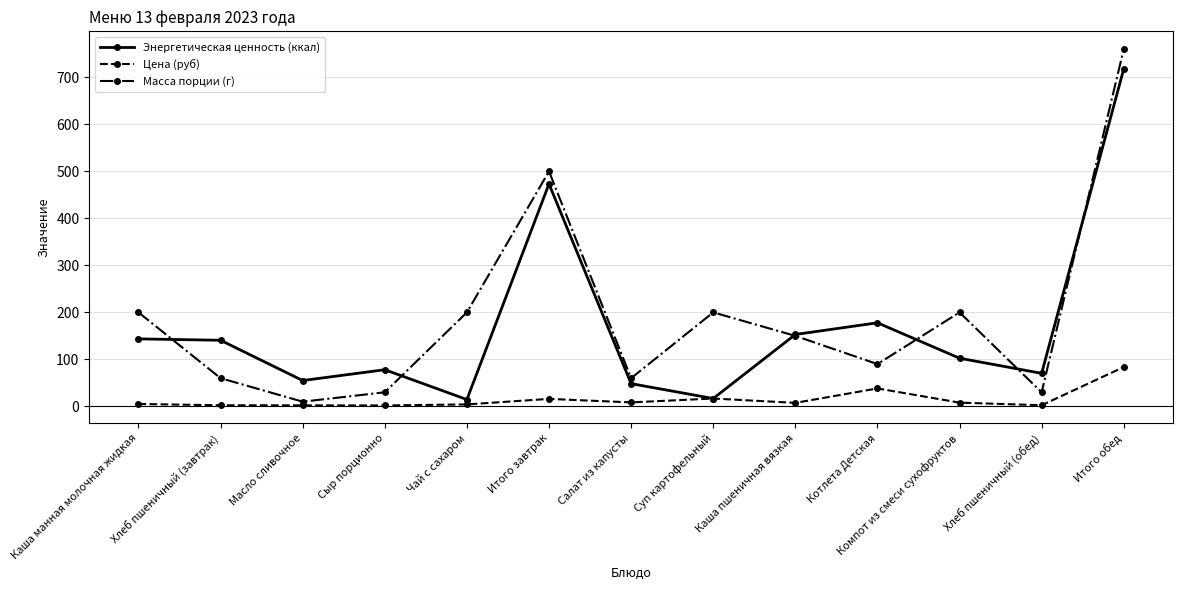

Count the number of data series in this chart.

3